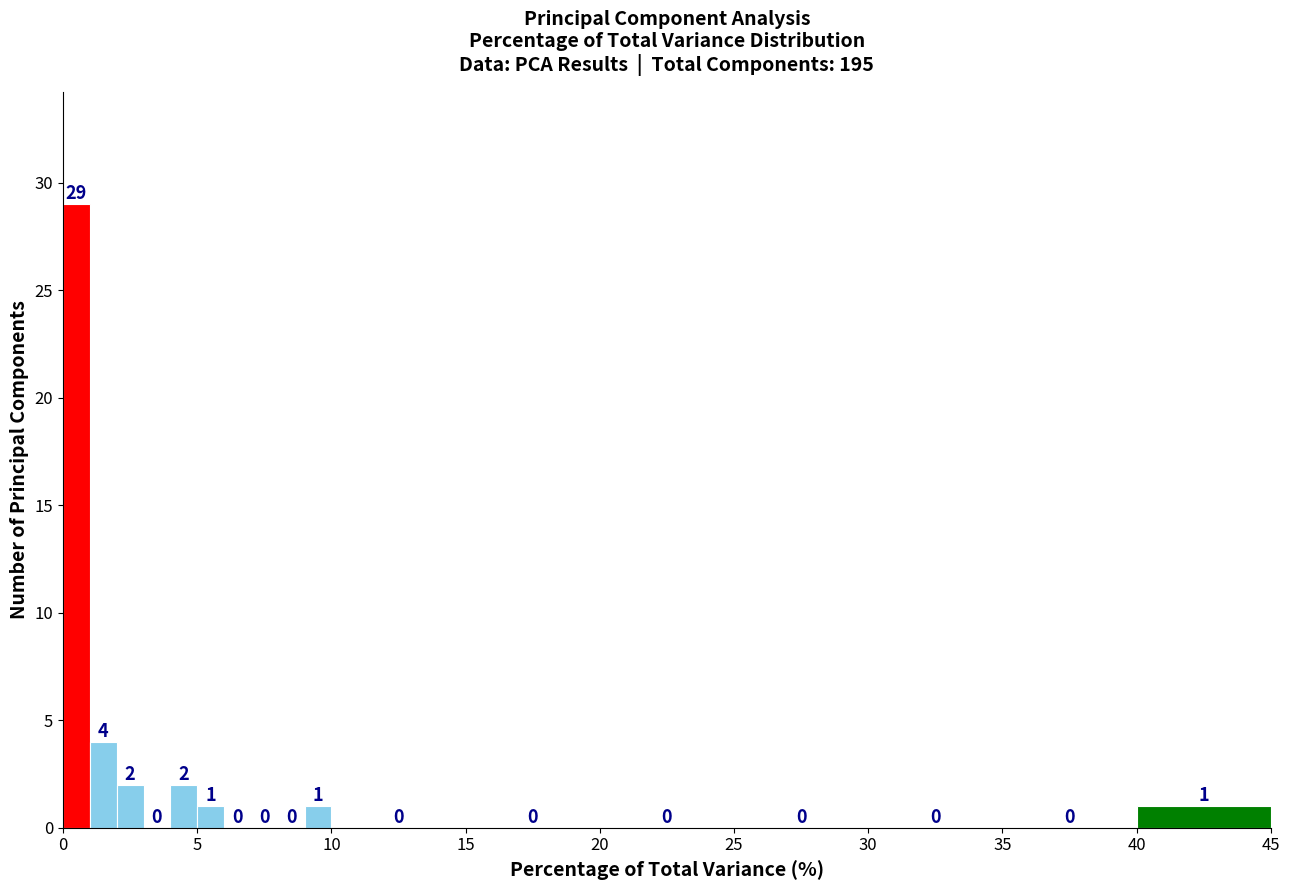

Around what value on the x-axis is the tallest bar? Give the approximate position of its centre, as read against the axis.

0.5